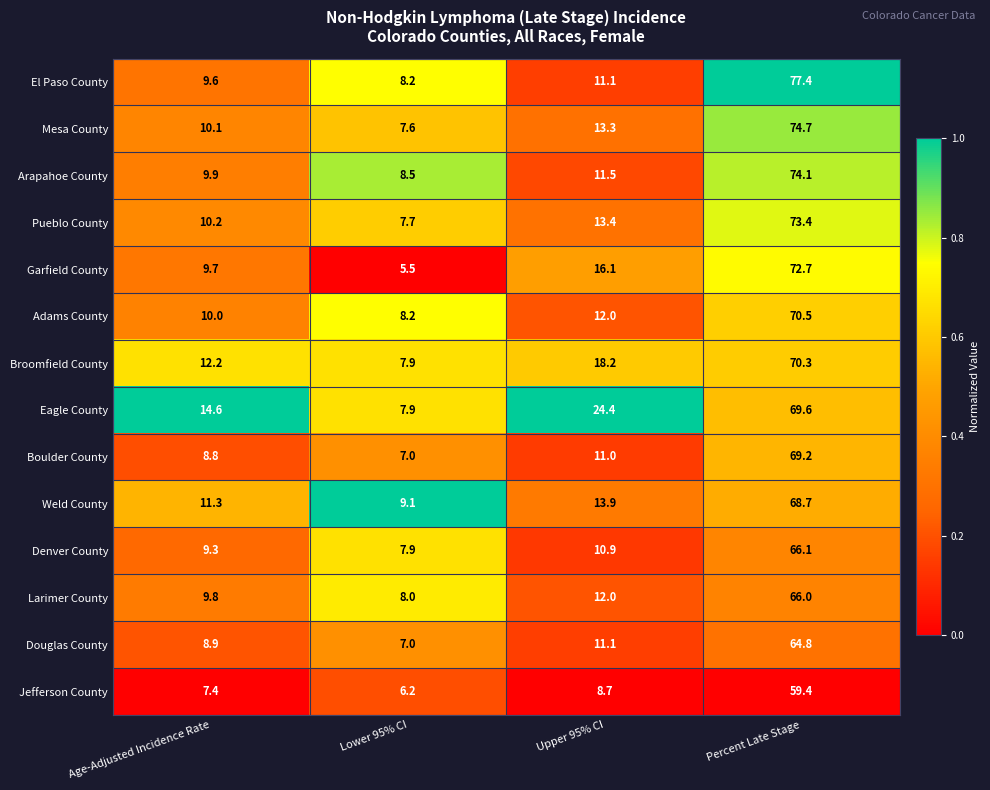

How many series are shown in this chart?

14